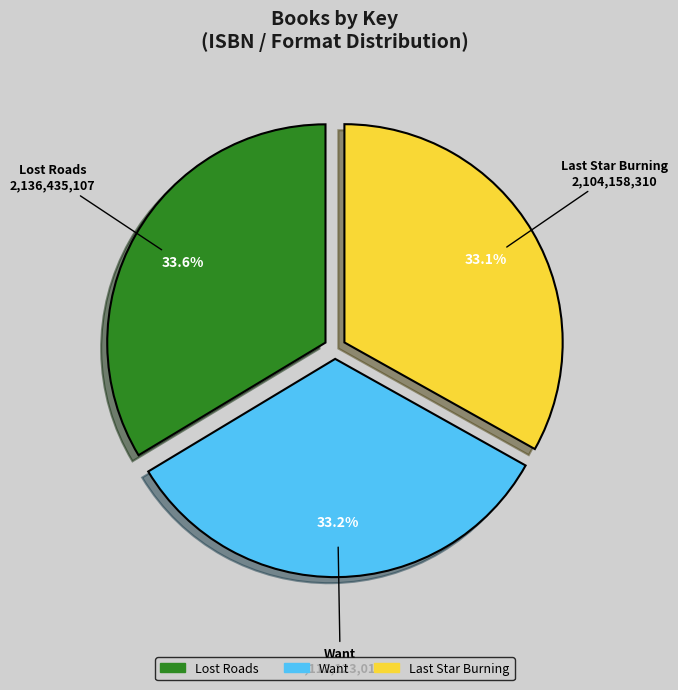

To the nearest percent, what percentage of the pie is Want?

33%